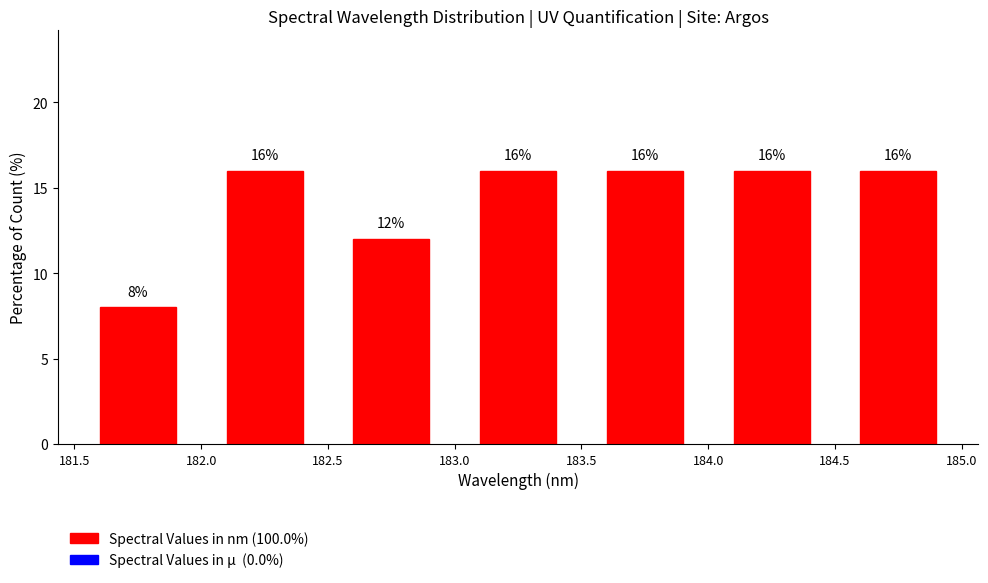

Reading left to right, transcribe this chart: for each bar, give the range it covers on the x-axis and its height.

181.5 to 182.0: 8
182.0 to 182.5: 16
182.5 to 183.0: 12
183.0 to 183.5: 16
183.5 to 184.0: 16
184.0 to 184.5: 16
184.5 to 185.0: 16